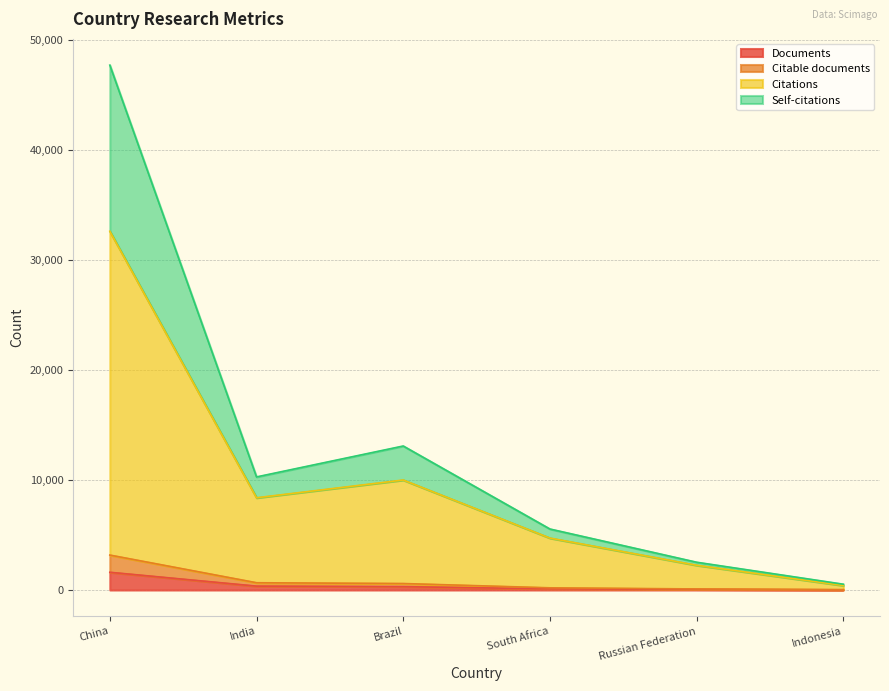

True or false: Citable documents and Documents intersect in this chart.

False